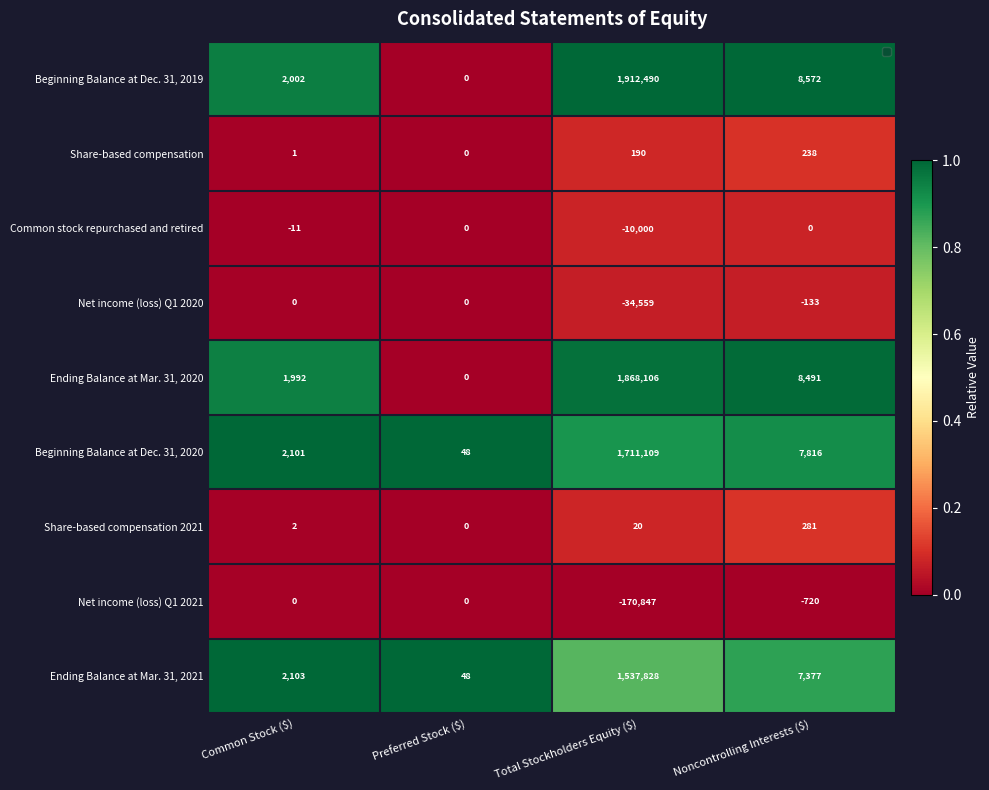

What is the average value of the Net income (loss) Q1 2021 series?

-42892